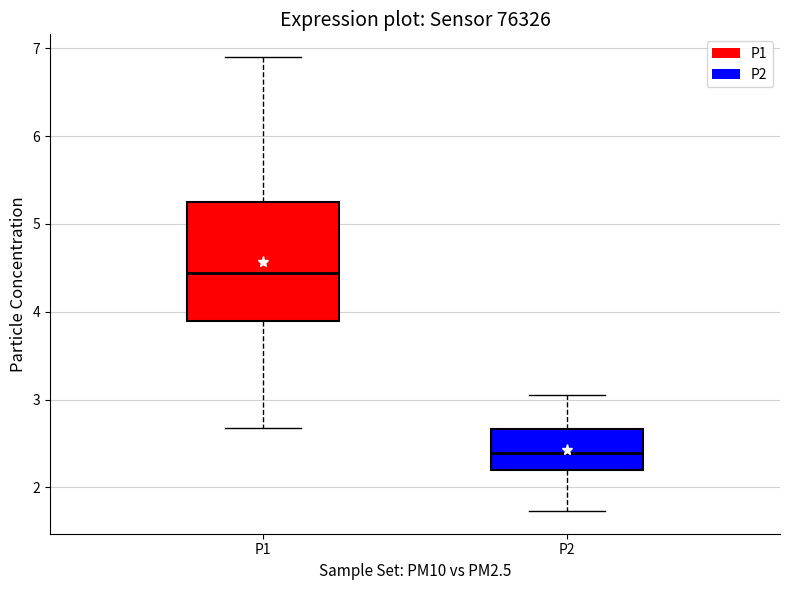

Reading left to right, transcribe this box plot: for each box, give where its median line is, the range the box spans, and where its two whiskers end, as read against the y-axis. The values are not printed on the chart, so give them approximately, as read against the axis.

P1: median 4.4, box 3.9 to 5.3, whiskers 2.7 to 6.9
P2: median 2.4, box 2.2 to 2.7, whiskers 1.7 to 3.1